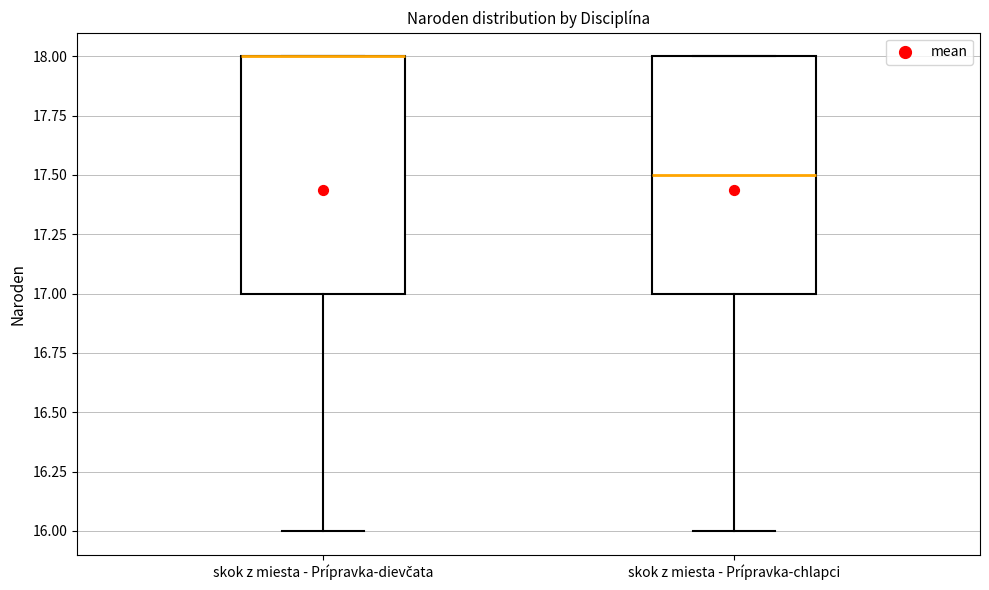

Reading left to right, transcribe this box plot: for each box, give where its median line is, the range the box spans, and where its two whiskers end, as read against the y-axis. The values are not printed on the chart, so give them approximately, as read against the axis.

skok z miesta - Prípravka-dievčata: median 18.0 (drawn on the box's upper edge), box 17.0 to 18.0, whiskers 16.0 to 18.0
skok z miesta - Prípravka-chlapci: median 17.5, box 17.0 to 18.0, whiskers 16.0 to 18.0